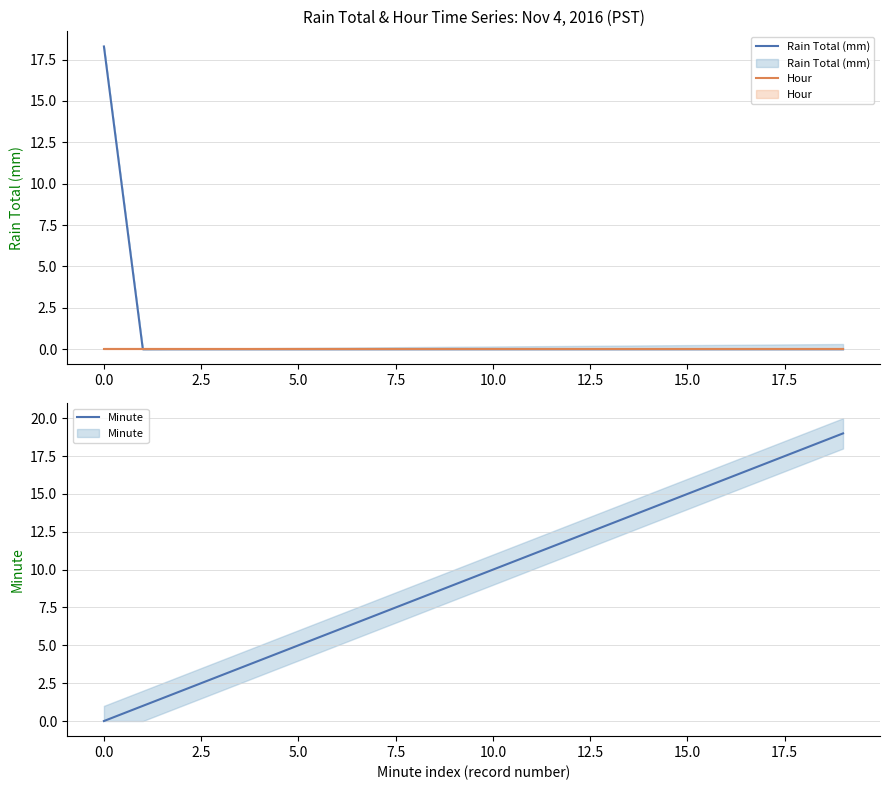

What is the label of the 2nd point from the right?

18